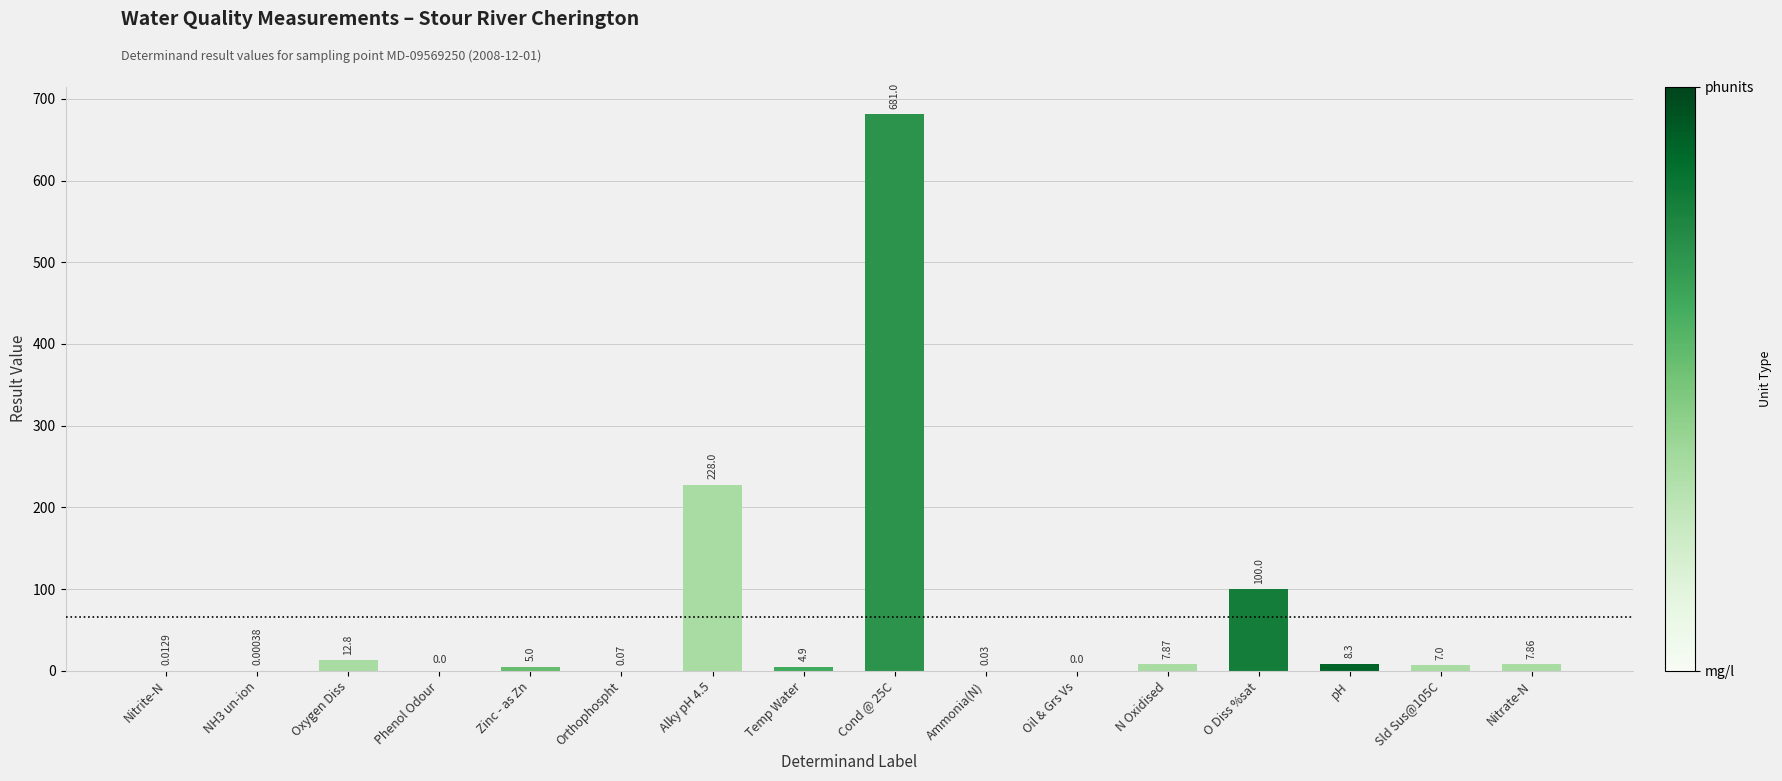

What is the change in value from NH3 un-ion to pH?

+8.3